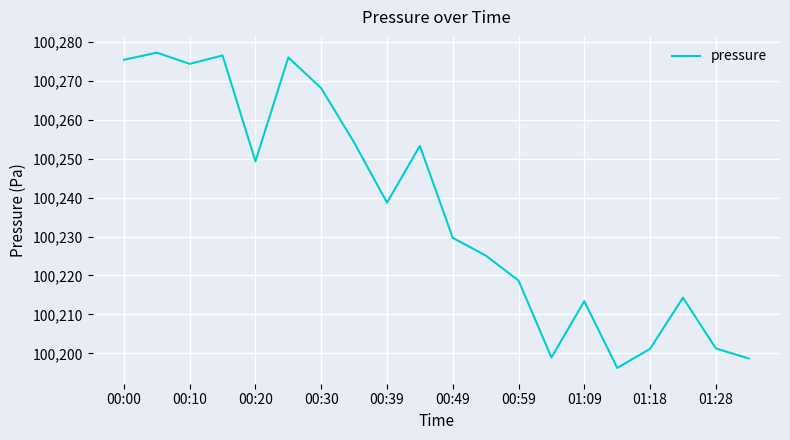

What is the maximum value shown in the chart?

100277.2